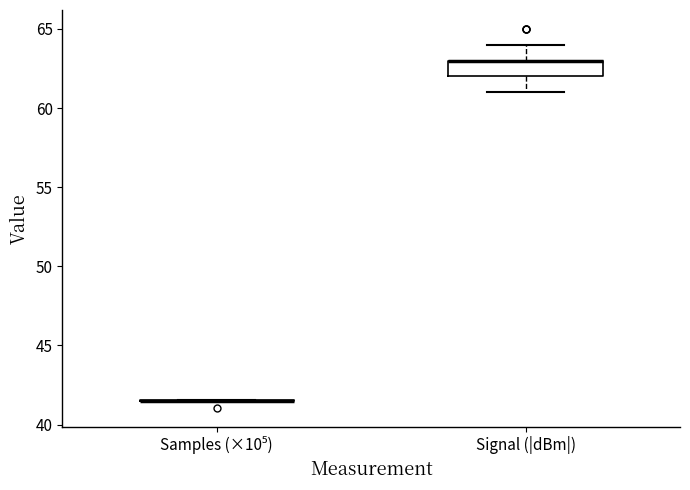

Reading left to right, transcribe this box plot: for each box, give where its median line is, the range the box spans, and where its two whiskers end, as read against the y-axis. The values are not printed on the chart, so give them approximately, as read against the axis.

Samples (×10⁵): box collapsed to a line at 41.5, whiskers 41.5 to 41.5
Signal (|dBm|): median 63.0 (drawn on the box's upper edge), box 62.0 to 63.0, whiskers 61.0 to 64.0